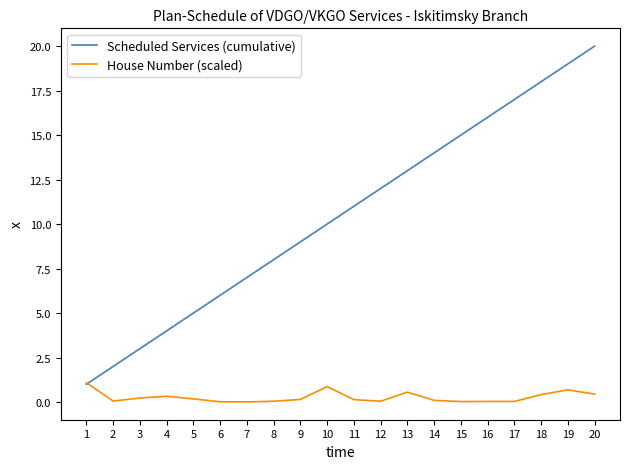

What is the highest value of the House Number (scaled) series?

1.1